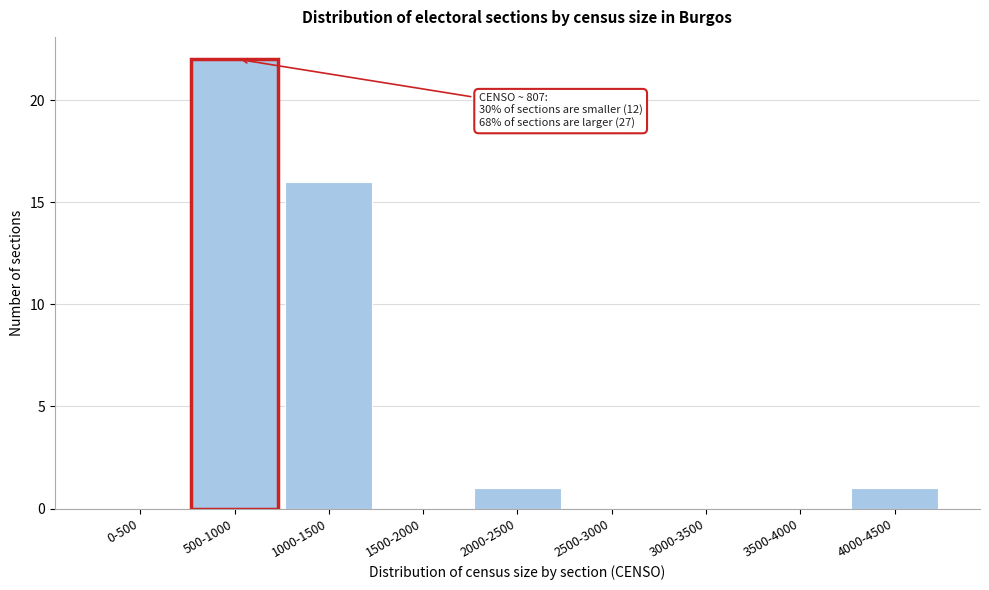

Reading left to right, what are all the values shown in this chart?

0-500=0	500-1000=22	1000-1500=16	1500-2000=0	2000-2500=1	2500-3000=0	3000-3500=0	3500-4000=0	4000-4500=1